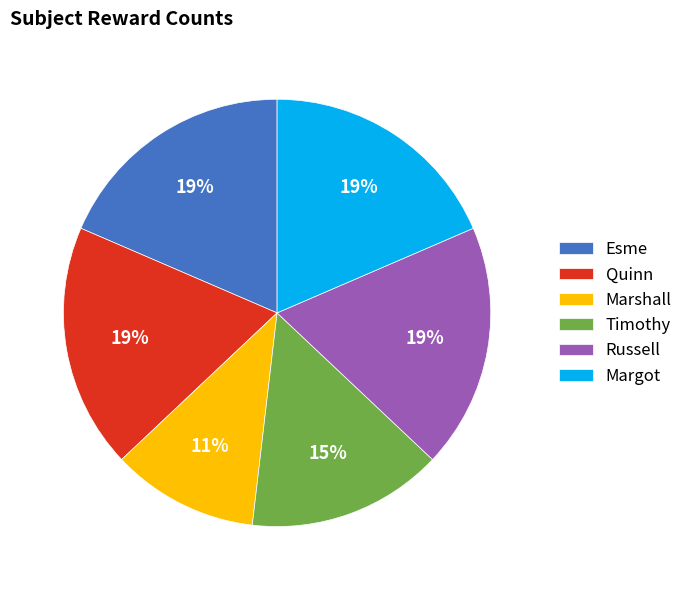

Do Margot and Esme together represent more than half of the pie?

No